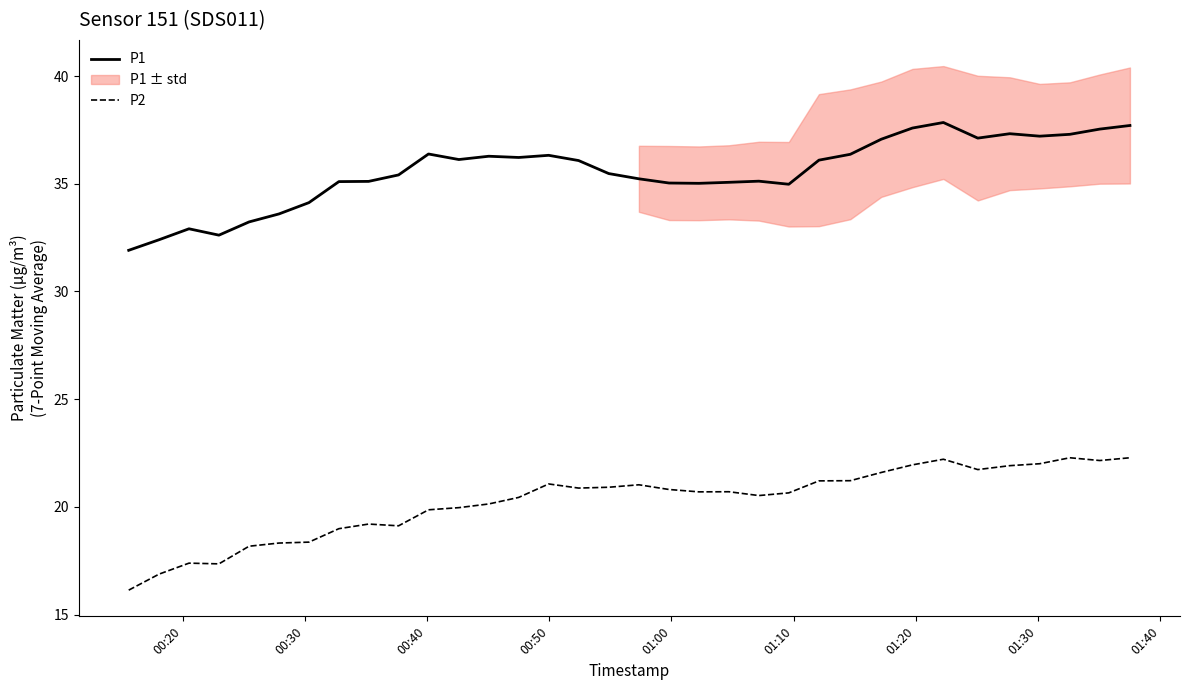

Does the chart have visible grid lines?

No